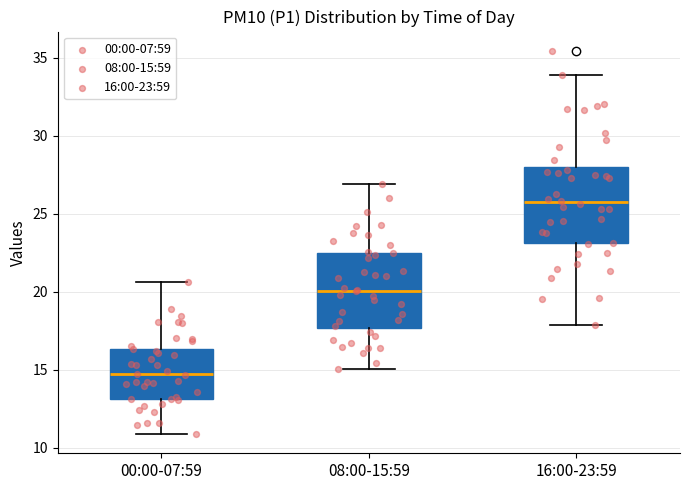

Where does the upper whisker of the box for 16:00-23:59 end on the y-axis? The values are not printed on the chart, so give them approximately, as read against the axis.

34.0